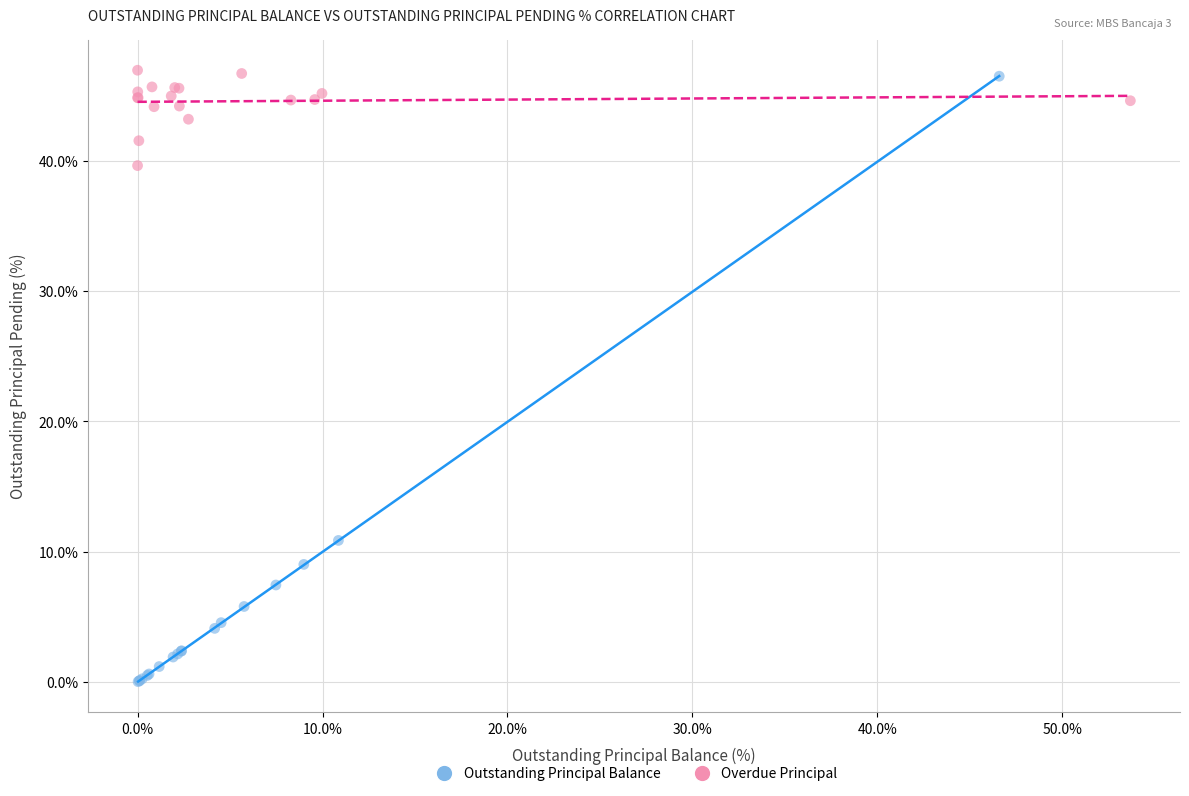

Which series reaches the minimum Y coordinate?

Outstanding Principal Balance